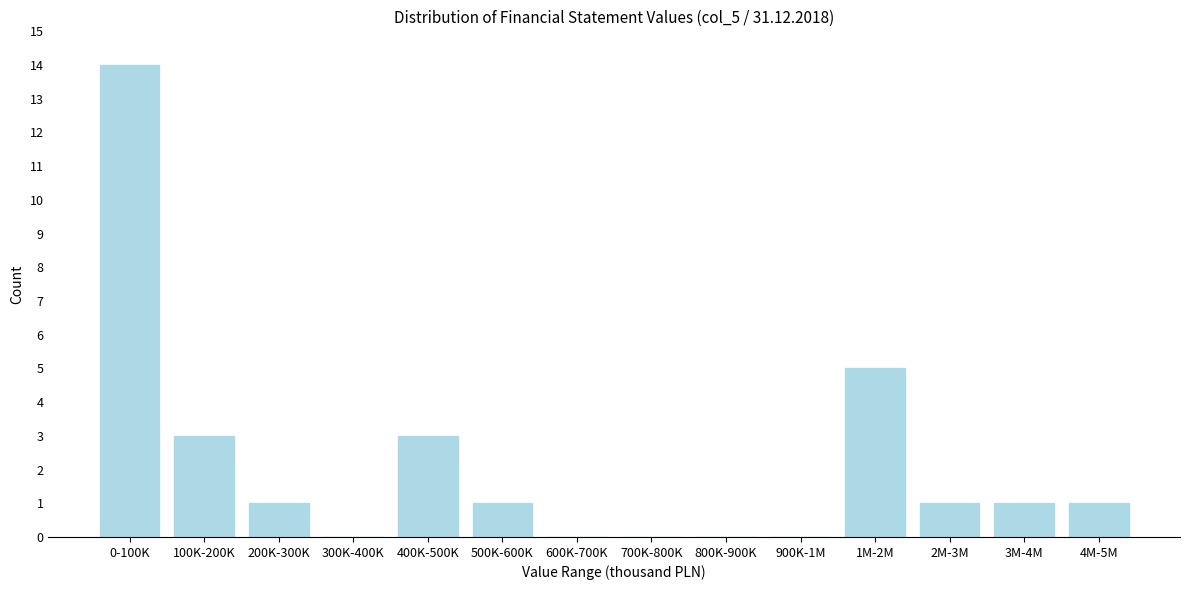

Reading right to left, transcribe all the data shown in this chart.

4M-5M=1	3M-4M=1	2M-3M=1	1M-2M=5	900K-1M=0	800K-900K=0	700K-800K=0	600K-700K=0	500K-600K=1	400K-500K=3	300K-400K=0	200K-300K=1	100K-200K=3	0-100K=14